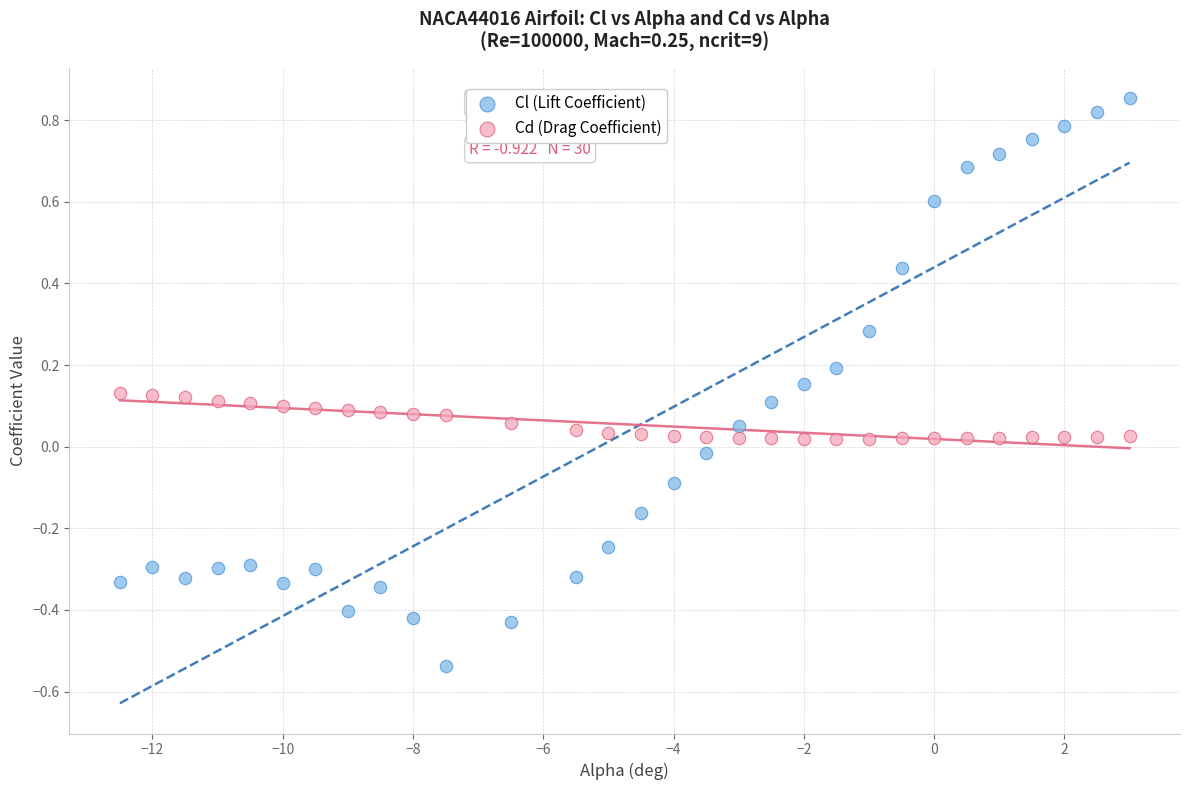

Across all data points, what is the range of Y values (max minus min)?

1.4